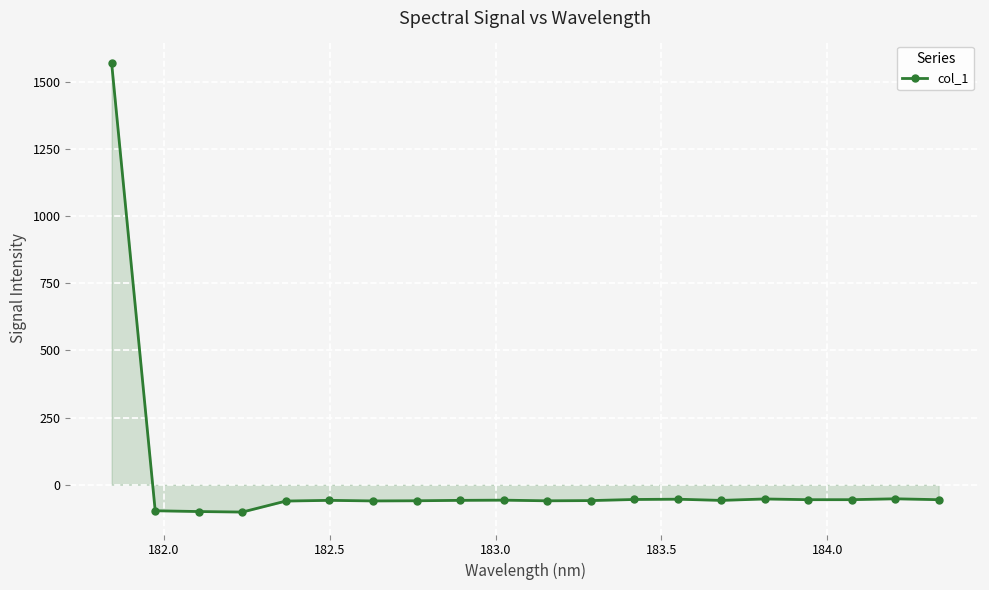

What is the difference between the maximum and minimum values?

1670.5